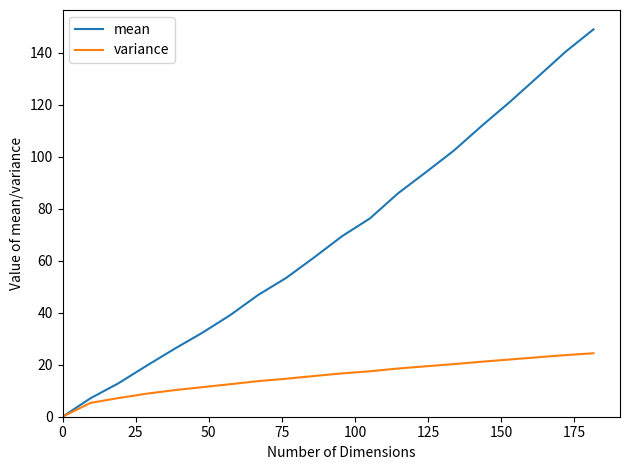

What is the maximum value for variance?

24.4